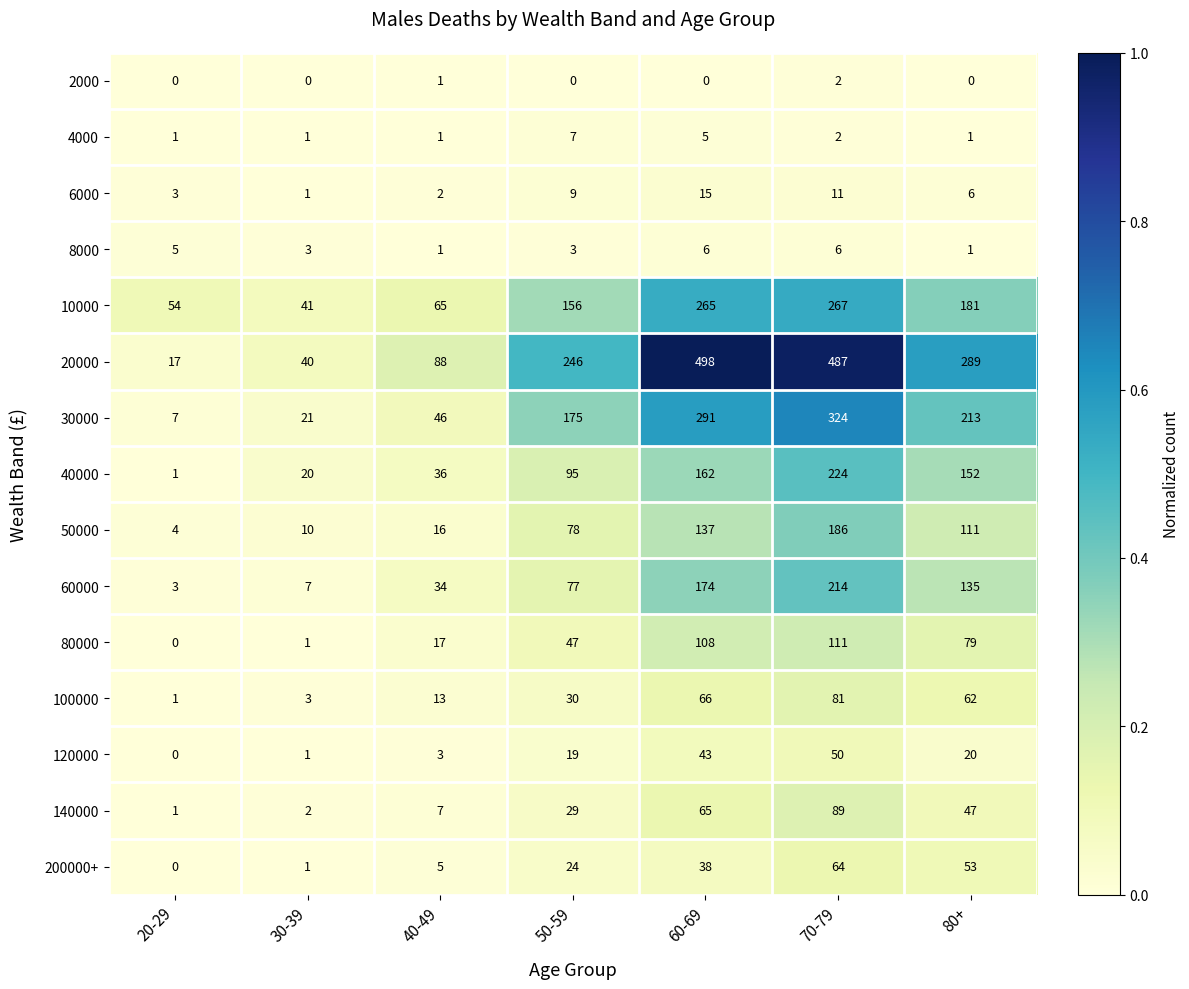

Which category has the lowest value in the 20000 series?

20-29